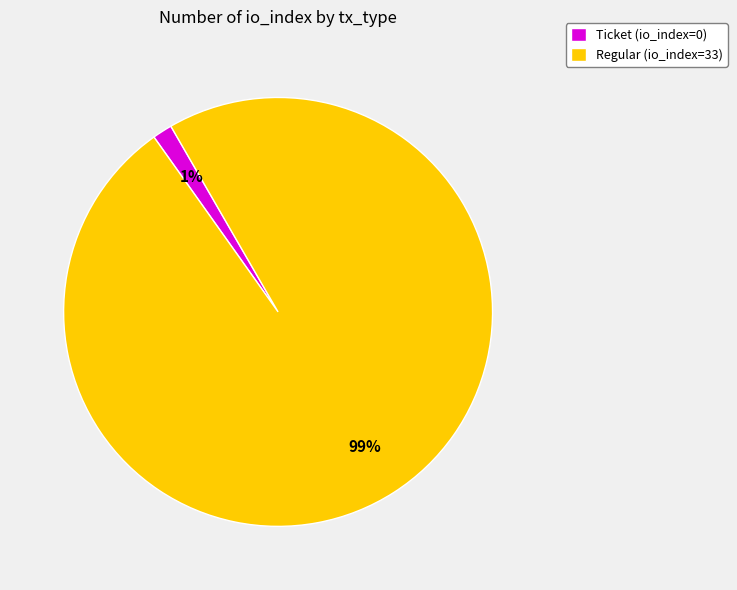

Does any single category account for the majority?

Yes